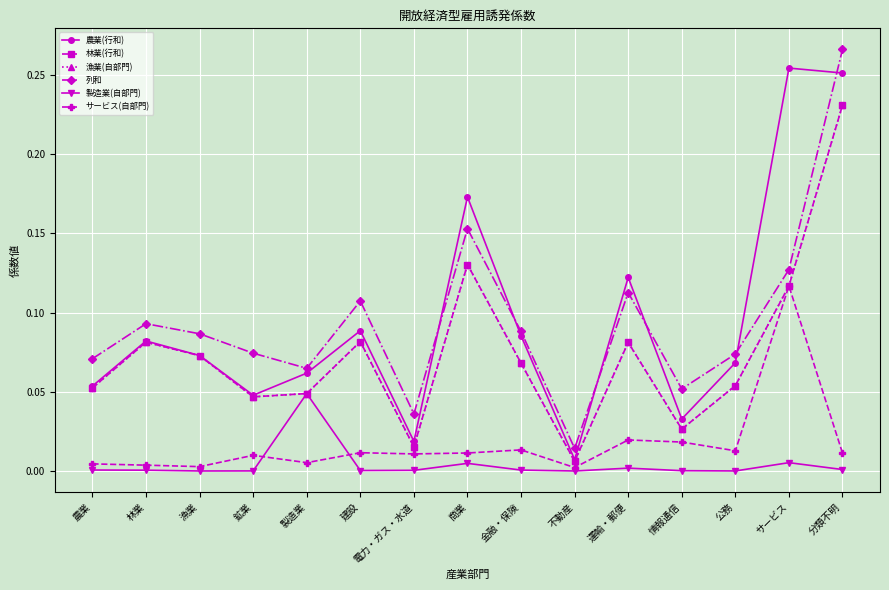

Reading left to right, extract all data points from this chart.

農業(行和): 0.1	0.1	0.1	0.0	0.1	0.1	0.0	0.2	0.1	0.0	0.1	0.0	0.1	0.3	0.3
林業(行和): 0.1	0.1	0.1	0.0	0.0	0.1	0.0	0.1	0.1	0.0	0.1	0.0	0.1	0.1	0.2
漁業(自部門): 0.1	0.1	0.1	0.0	0.0	0.1	0.0	0.1	0.1	0.0	0.1	0.0	0.1	0.1	0.2
列和: 0.1	0.1	0.1	0.1	0.1	0.1	0.0	0.2	0.1	0.0	0.1	0.1	0.1	0.1	0.3
製造業(自部門): 0.0	0.0	0.0	0.0	0.0	0.0	0.0	0.0	0.0	0.0	0.0	0.0	0.0	0.0	0.0
サービス(自部門): 0.0	0.0	0.0	0.0	0.0	0.0	0.0	0.0	0.0	0.0	0.0	0.0	0.0	0.1	0.0